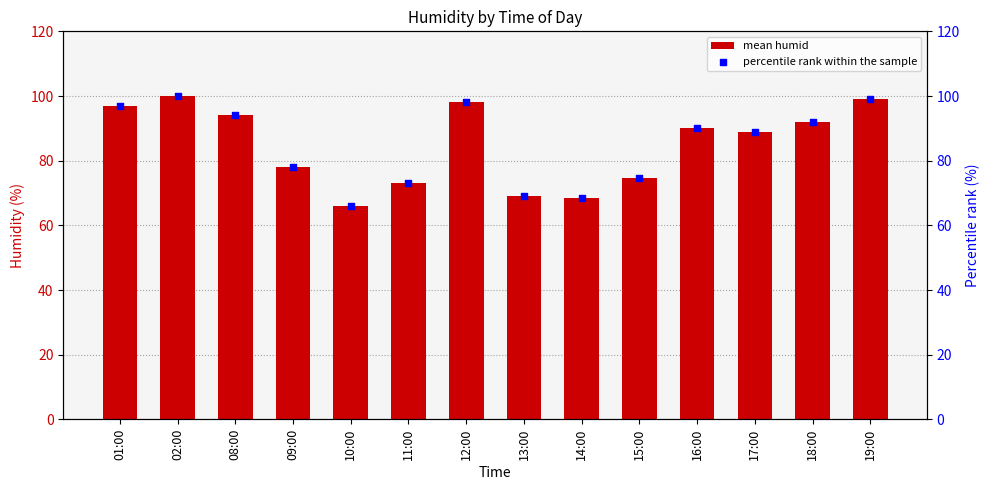

Which series contains the highest Y value?

mean humid